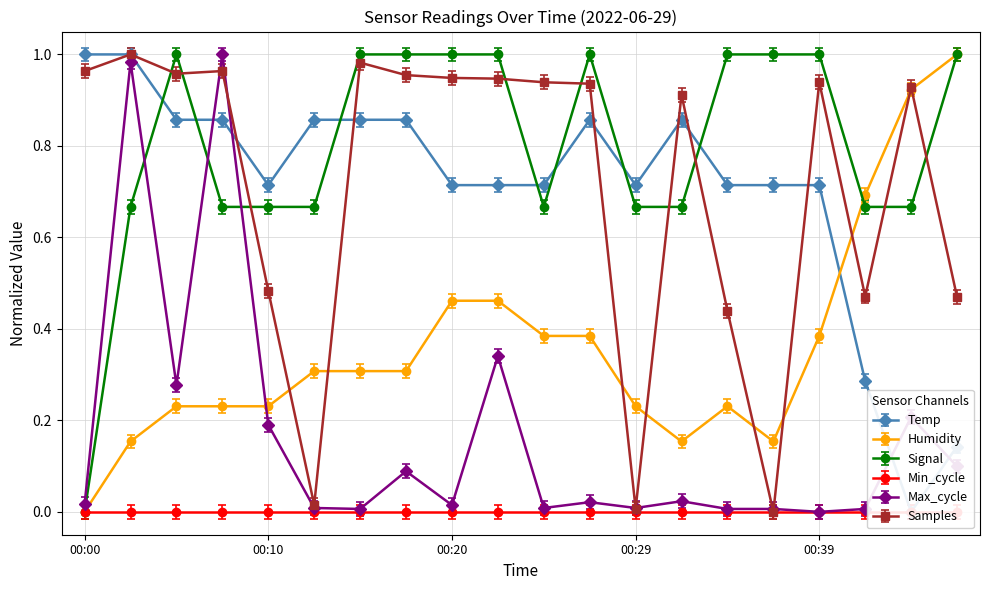

At which category does Humidity reach its first local valley?

00:32